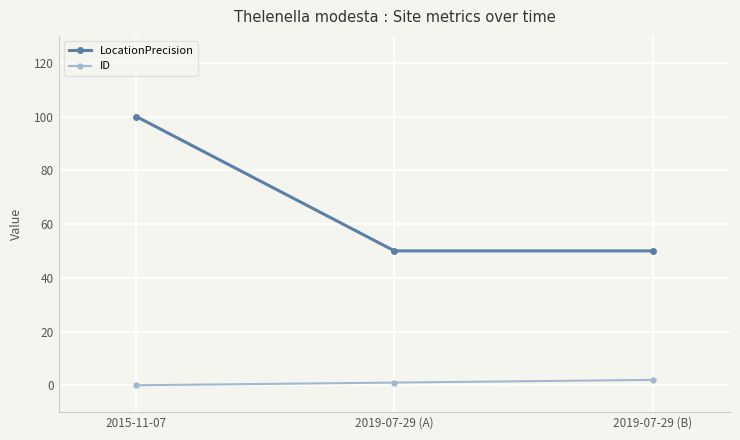

What is the average value of the LocationPrecision series?

67